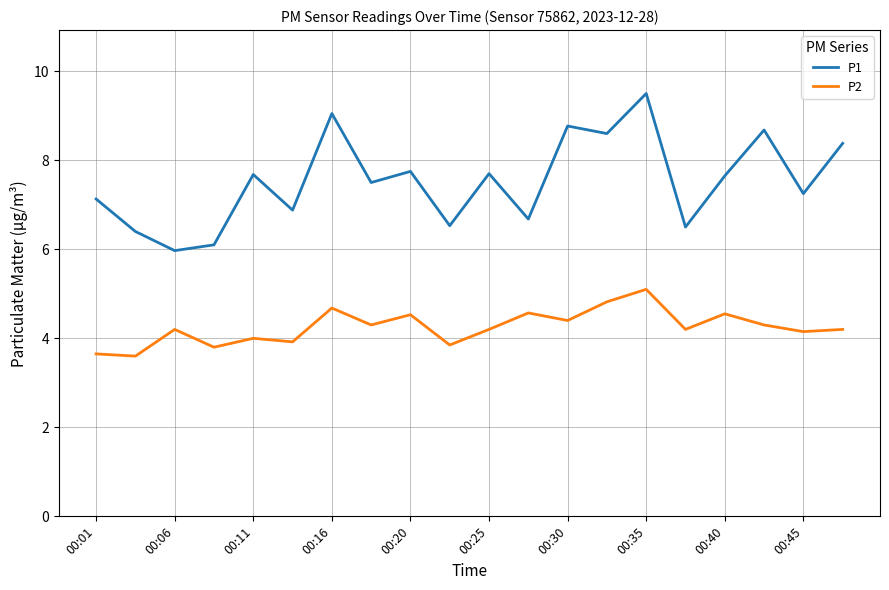

Which series has the widest spread of values?

P1